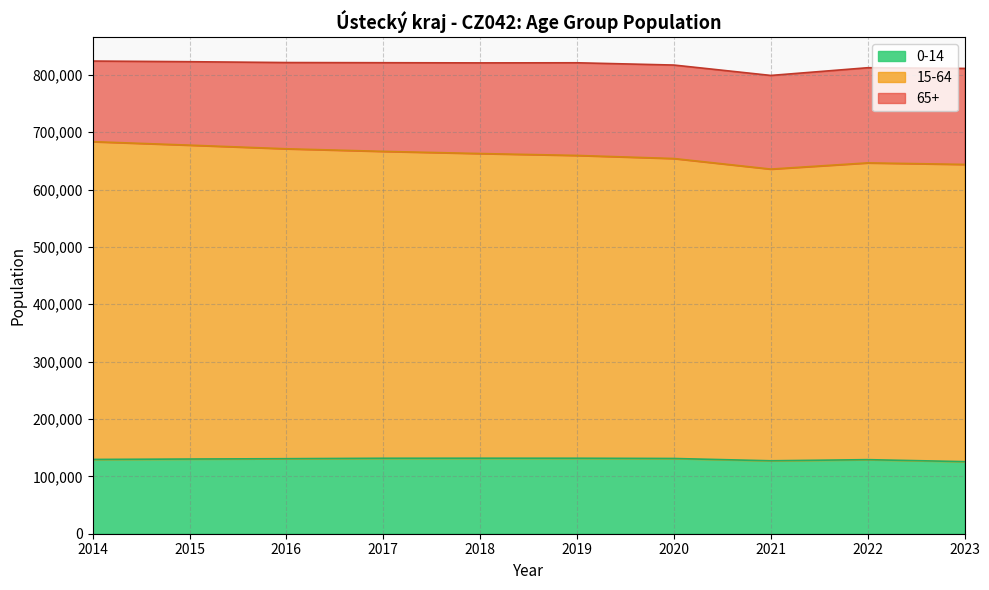

What is the lowest value of the 0-14 series?

125649